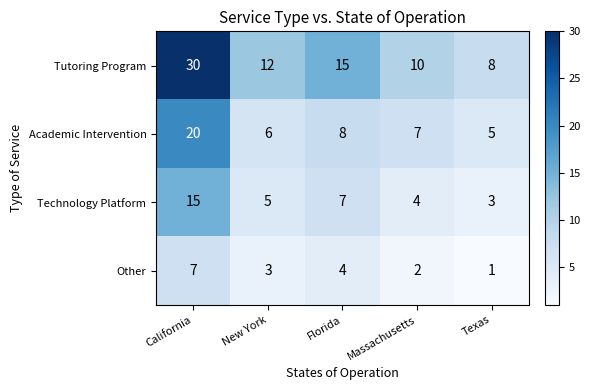

At New York, list the series in order from largest to smallest.

Tutoring Program, Academic Intervention, Technology Platform, Other